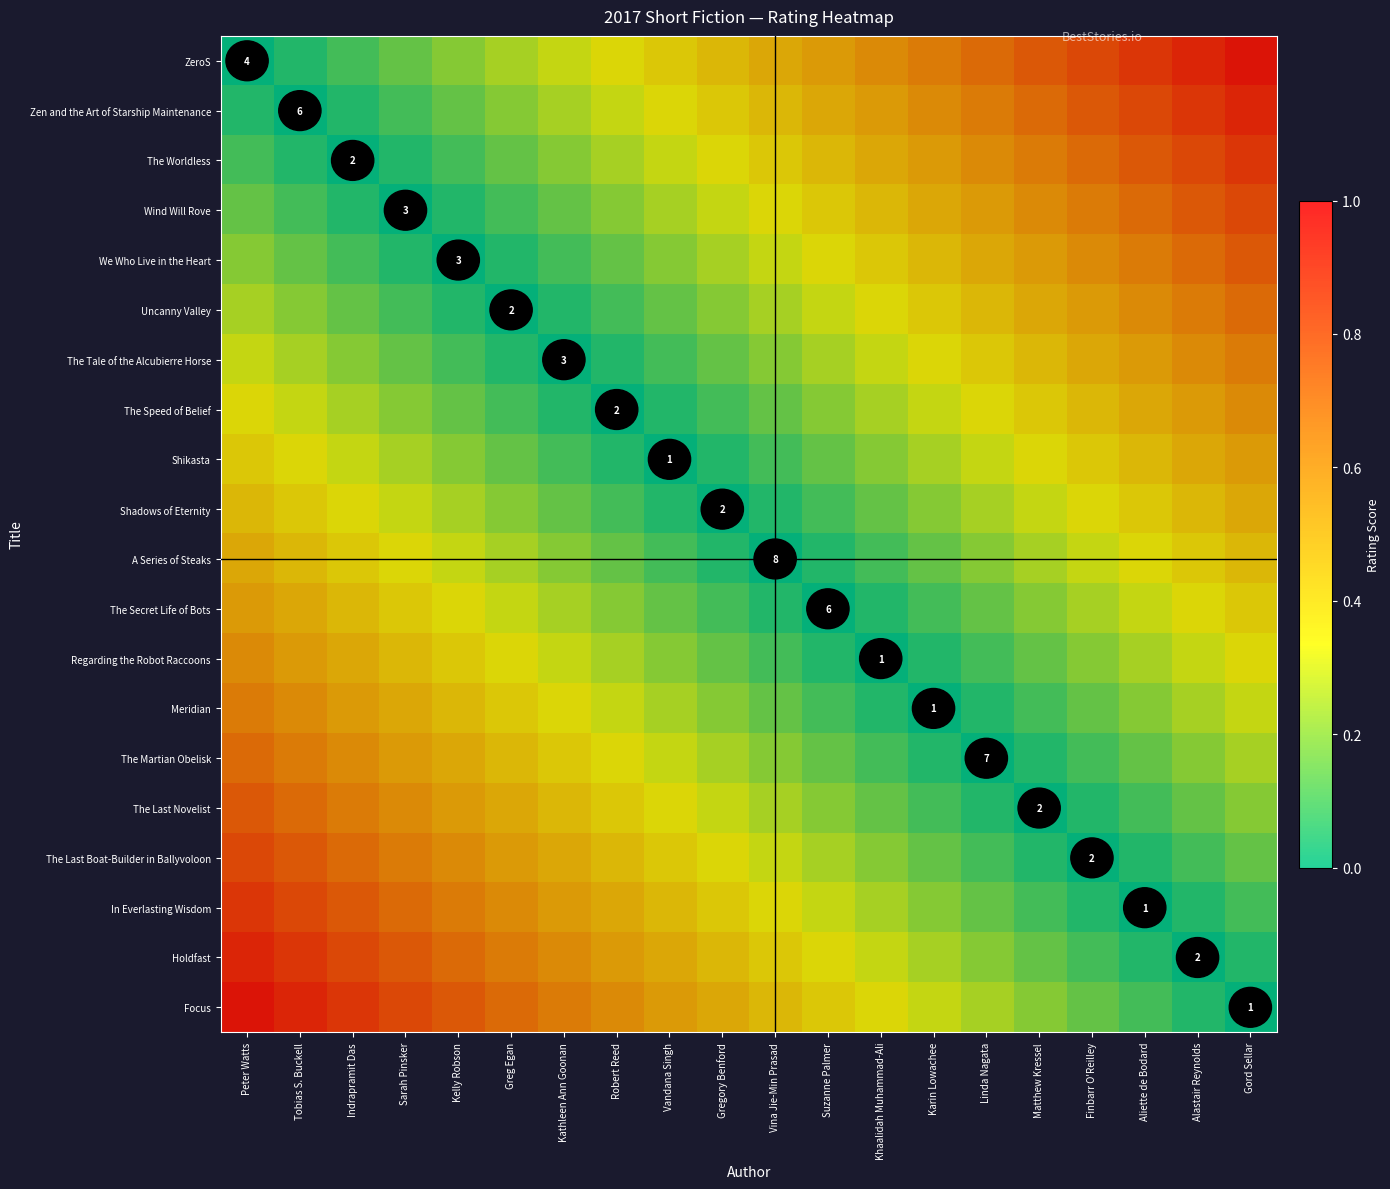

What is the spread (max minus min) of values at Vandana Singh?

0.6